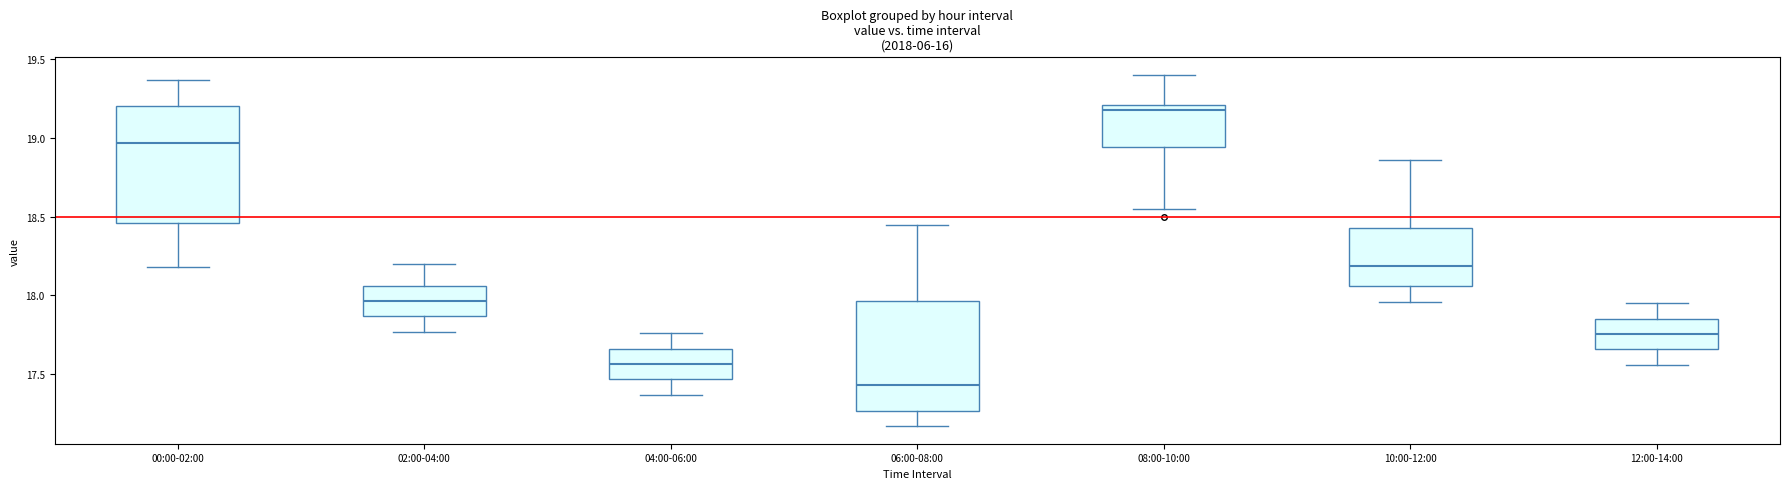

Where is the lower edge of the box for 02:00-04:00 on the y-axis? The values are not printed on the chart, so give them approximately, as read against the axis.

17.85